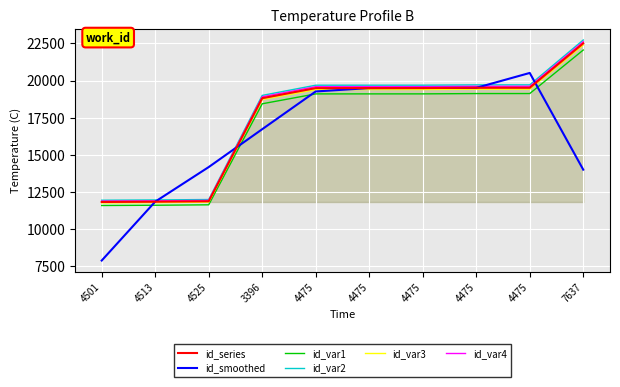

Between 4513 and 4475, which series saw the biggest shift?

id_smoothed